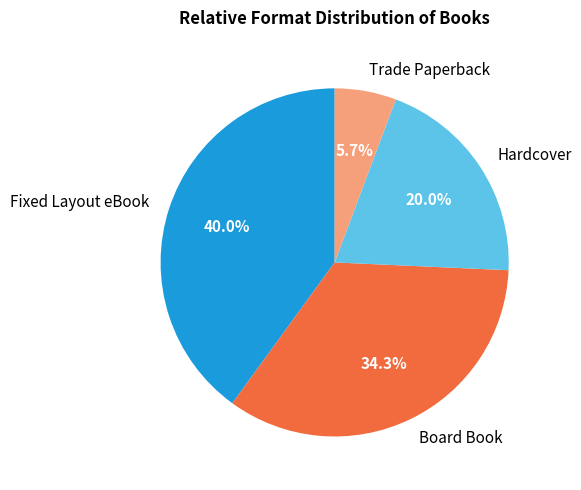

What is the smallest slice in the pie chart?

Trade Paperback